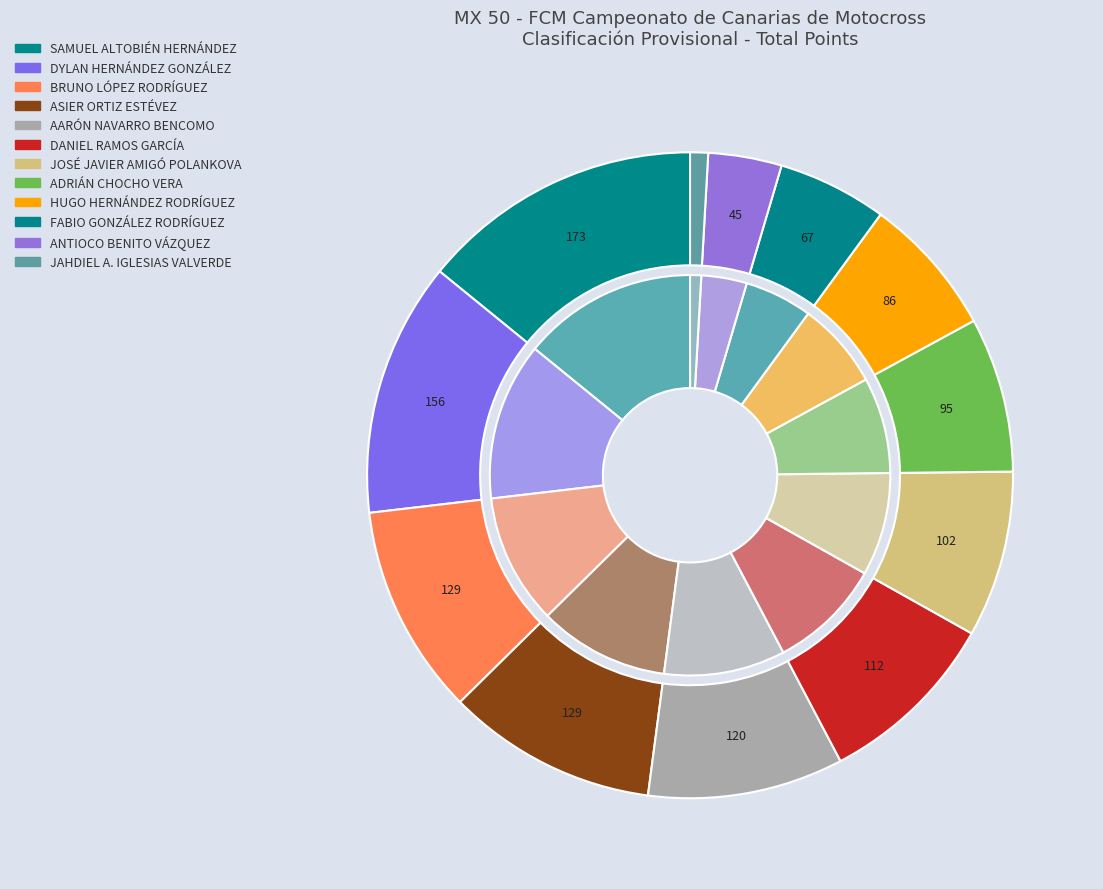

Approximately how many times larger is the value at HUGO HERNÁNDEZ RODRÍGUEZ compared to ASIER ORTIZ ESTÉVEZ?

0.7